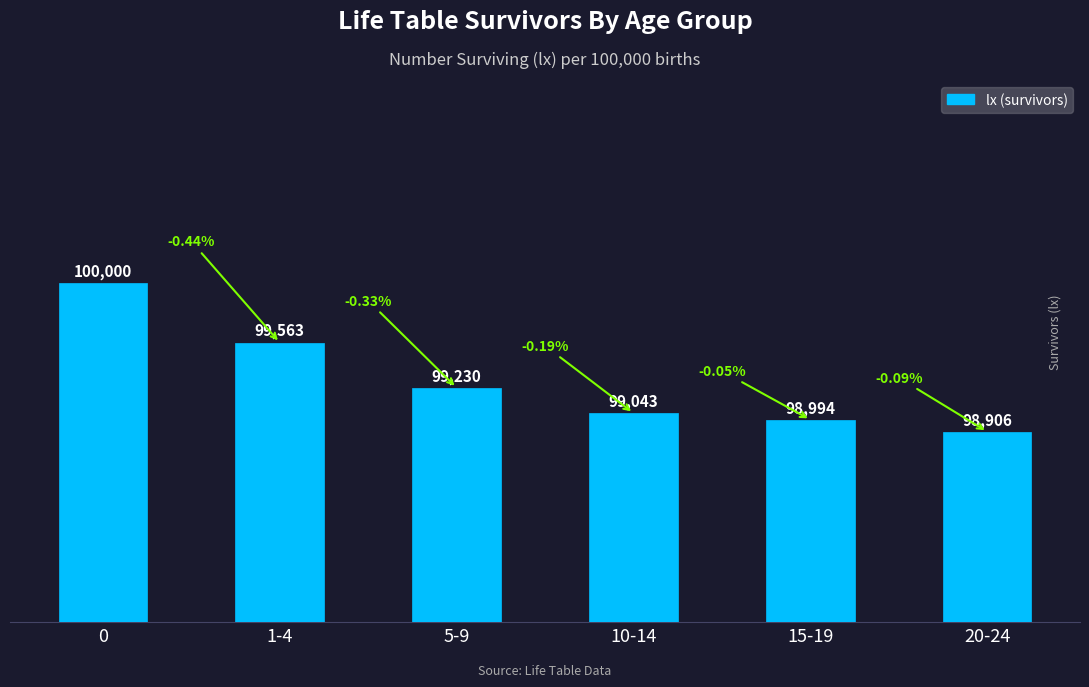

Reading left to right, list all the values displayed in this chart.

0=100000	1-4=99563	5-9=99230	10-14=99043	15-19=98994	20-24=98906